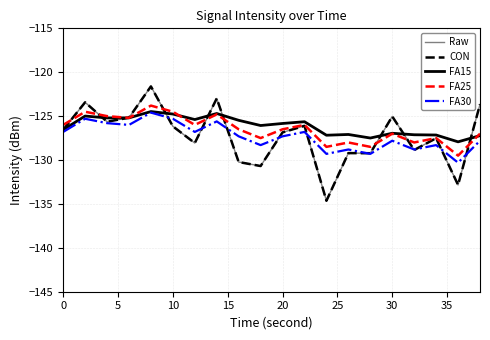

Is this an area chart (filled region under the line)?

No